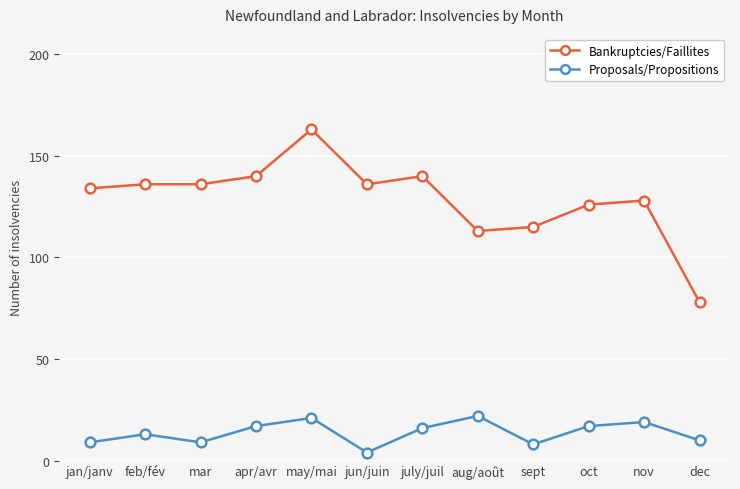

Reading right to left, list all the values displayed in this chart.

Bankruptcies/Faillites: 78	128	126	115	113	140	136	163	140	136	136	134
Proposals/Propositions: 10	19	17	8	22	16	4	21	17	9	13	9